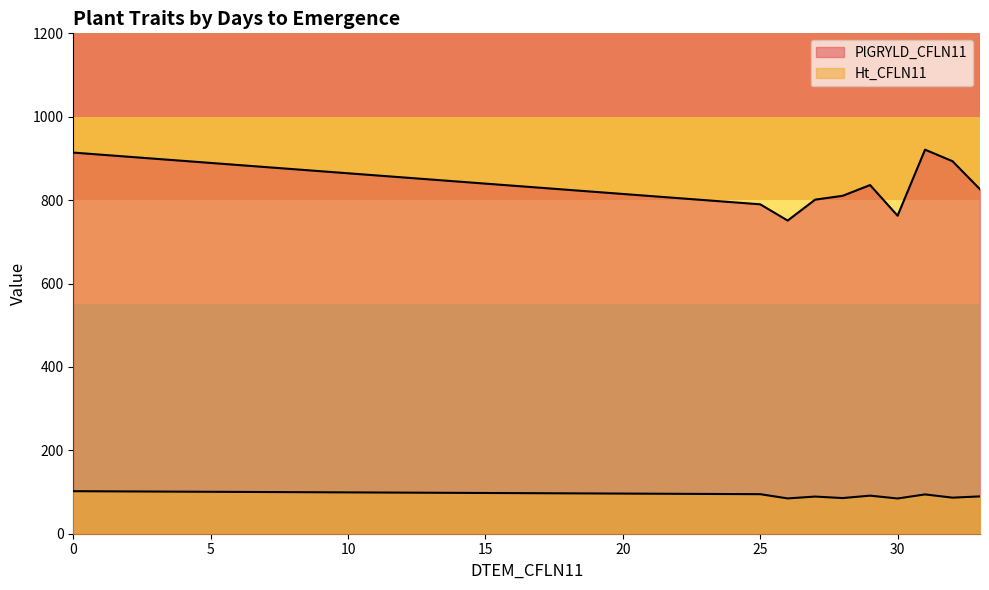

The Ht_CFLN11 series shows 89.5 at 27. True or false?

True